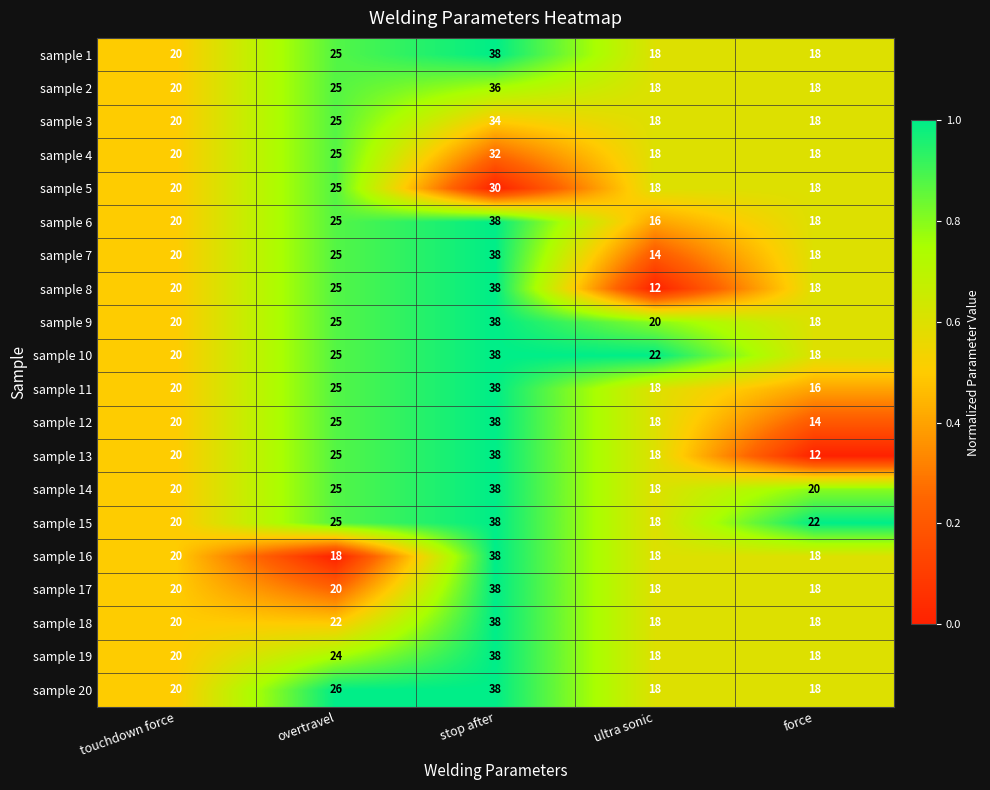

What is the difference between the second highest and minimum values in the sample 1 series?

7